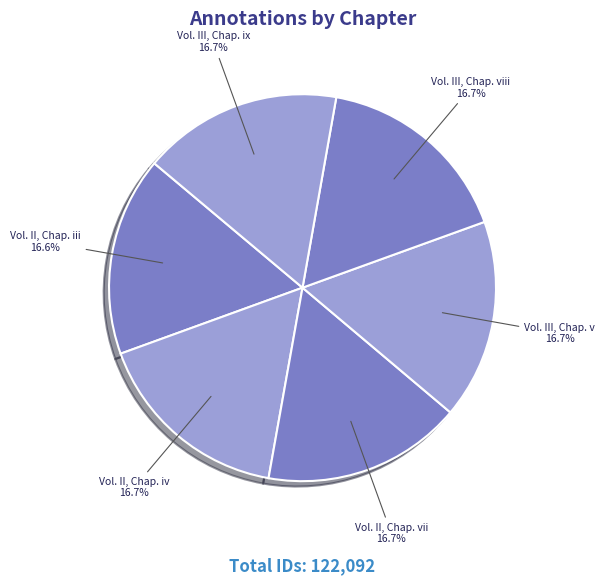

Approximately how many times larger is the value at Vol. II, Chap. iv compared to Vol. III, Chap. v?

1.0